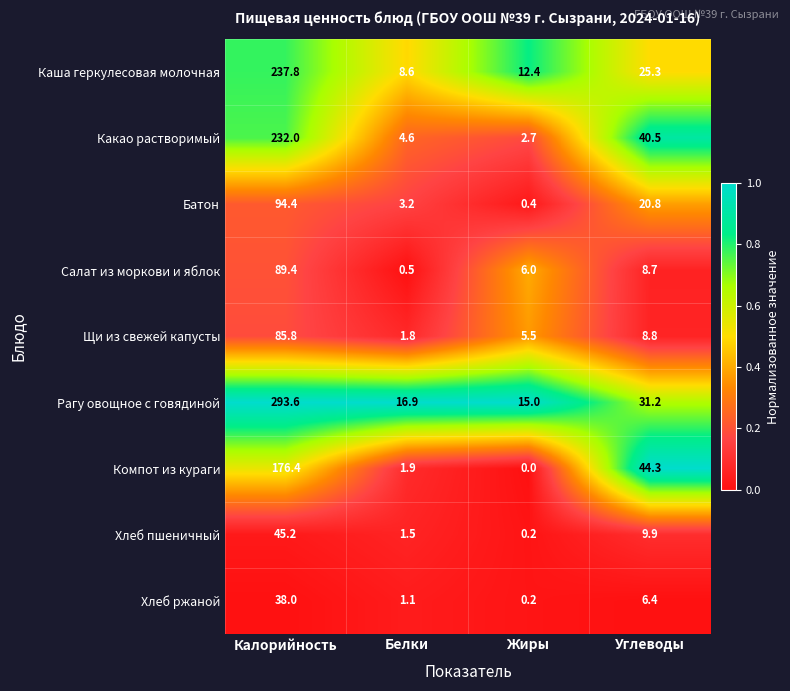

Which category has the lowest value in the Щи из свежей капусты series?

Белки